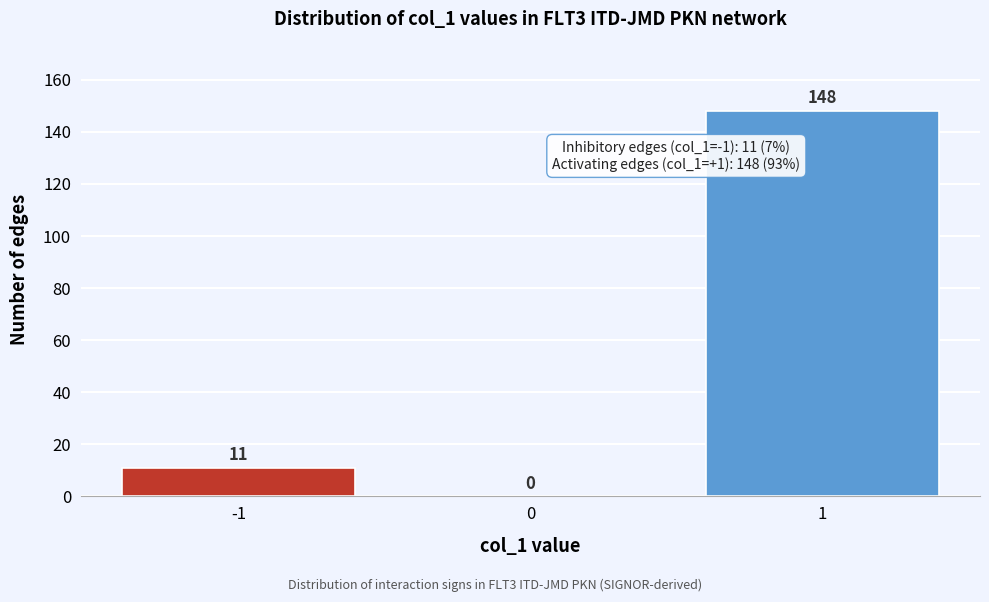

Reading right to left, extract all data points from this chart.

1=148	0=0	-1=11